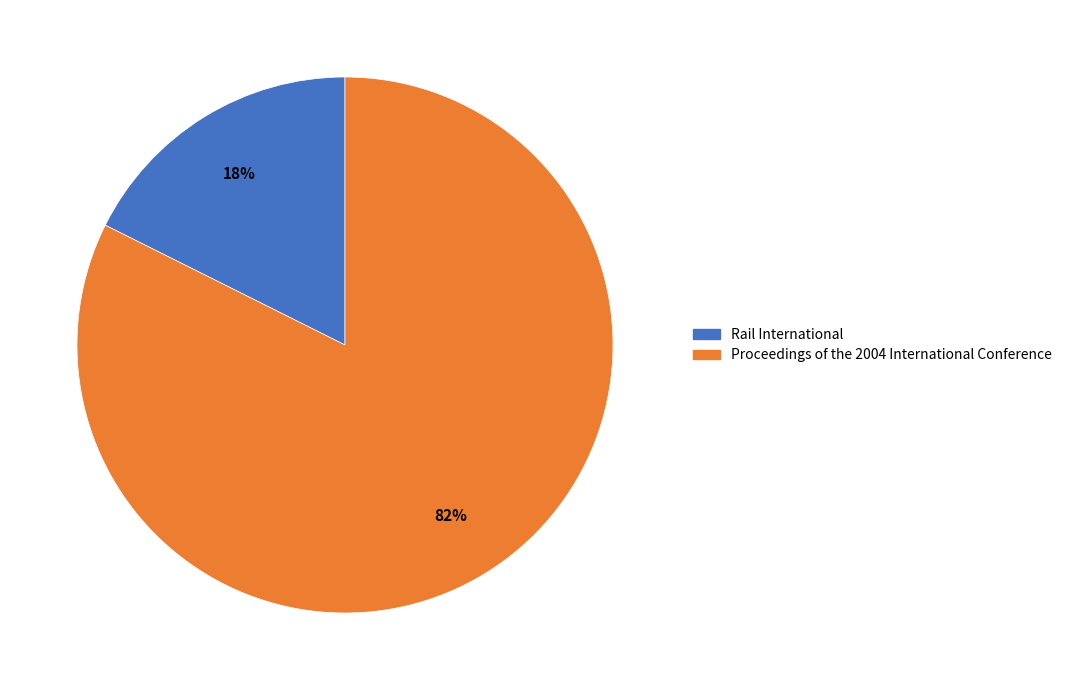

How many segments does this pie chart have?

2